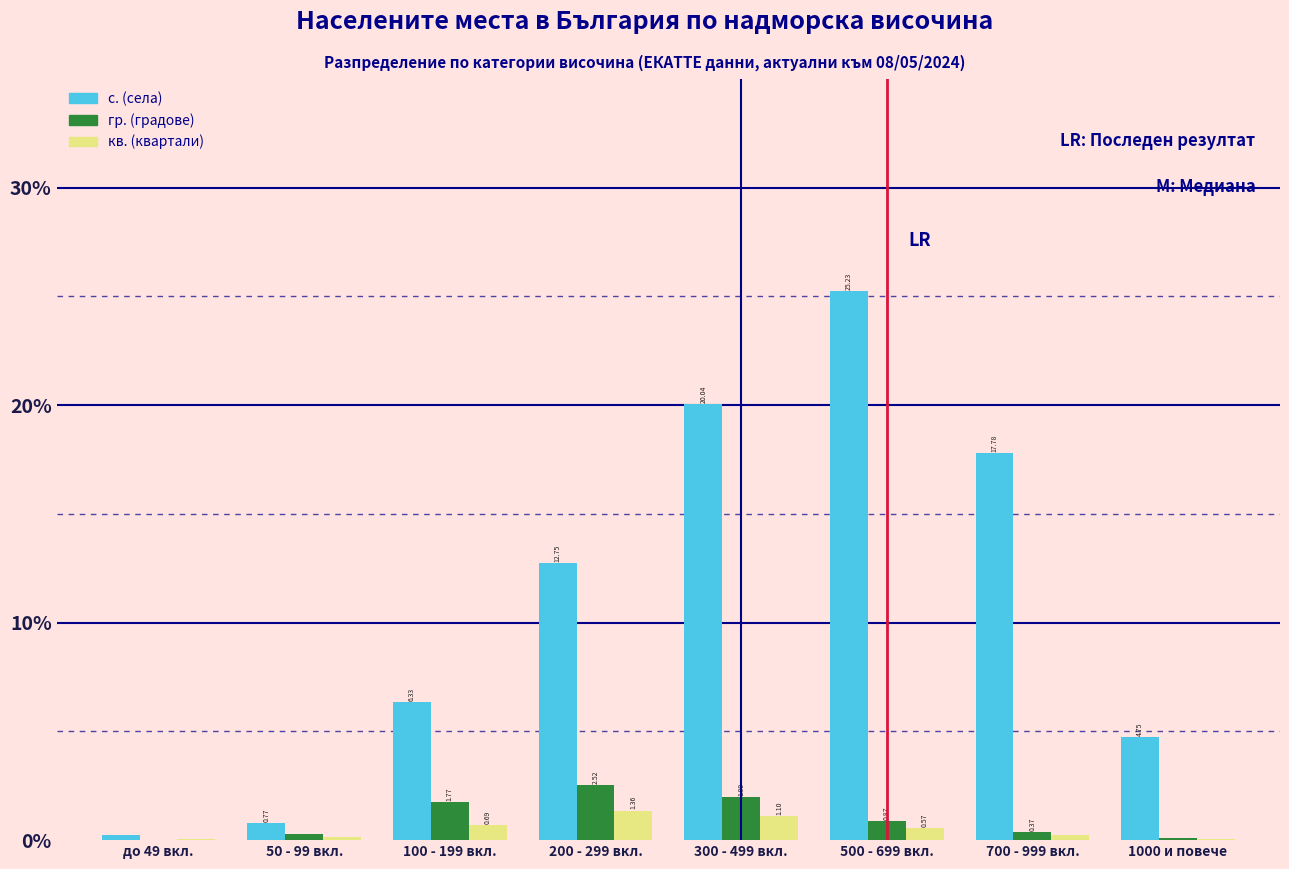

At which category is the sum across all series the highest?

500 - 699 вкл.